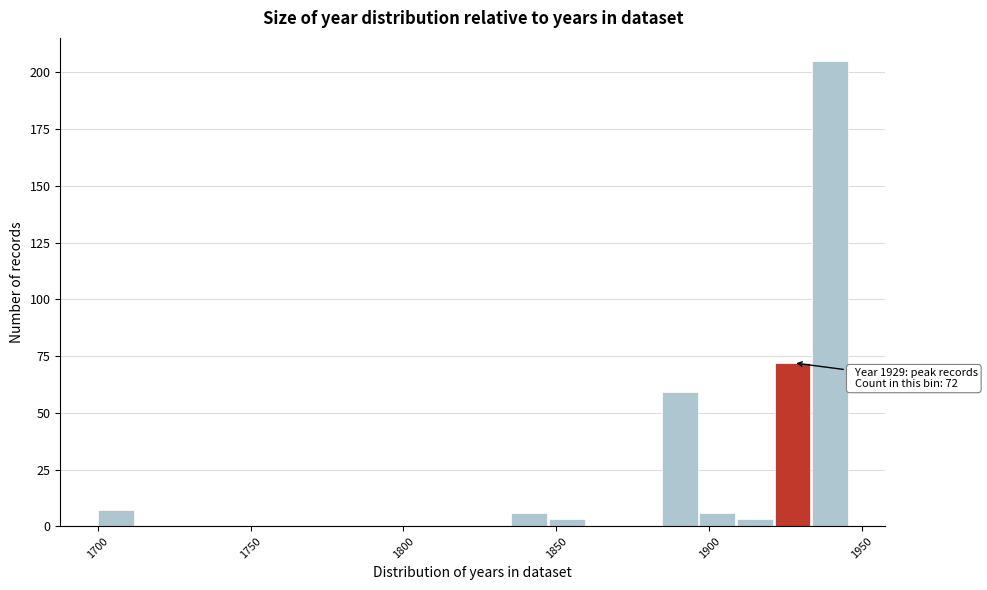

Read against the x-axis, roughly where is the centre of the tallest bar?

1940